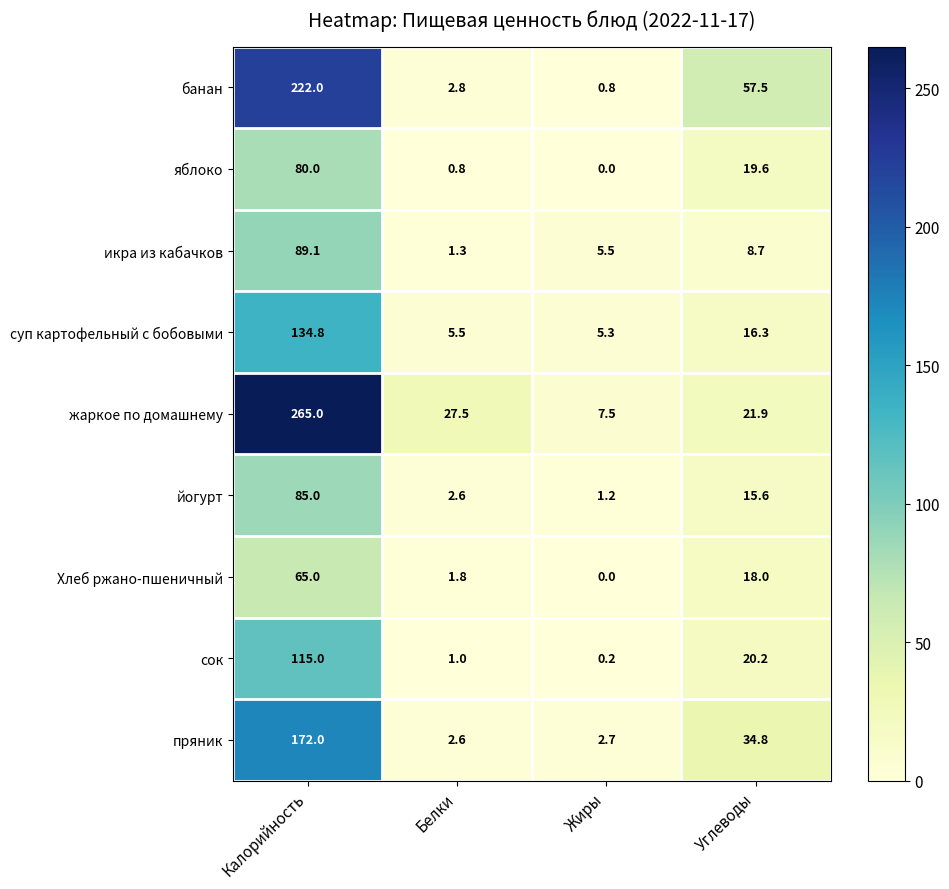

What is the difference between the highest and lowest values at Белки?

26.7